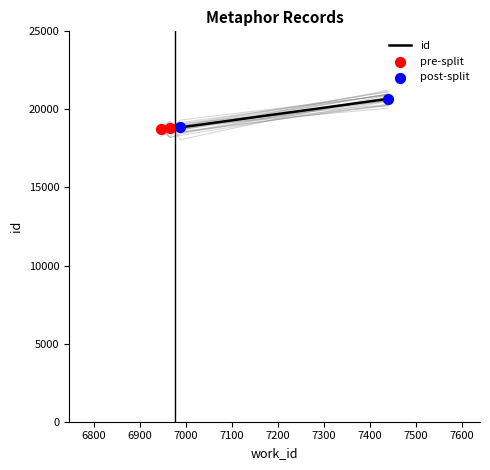

Approximately how many times larger is the value at 6946 compared to 7439?

0.9